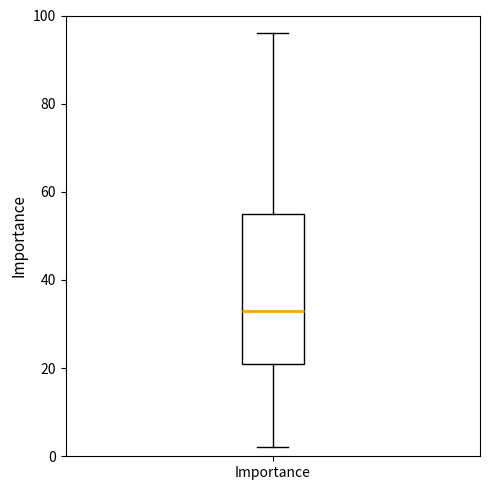

Where is the upper edge of the box for Importance on the y-axis? The values are not printed on the chart, so give them approximately, as read against the axis.

56